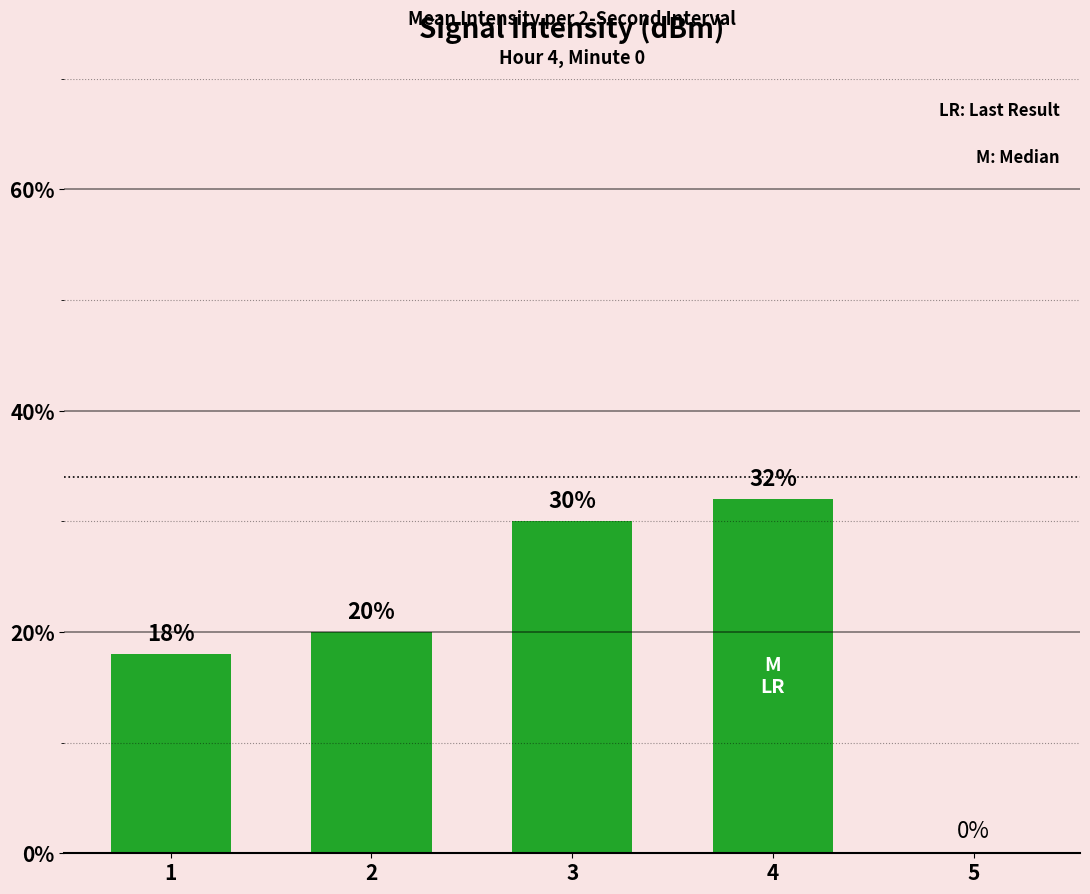

What is the sum of the values at 1 and 2?

38